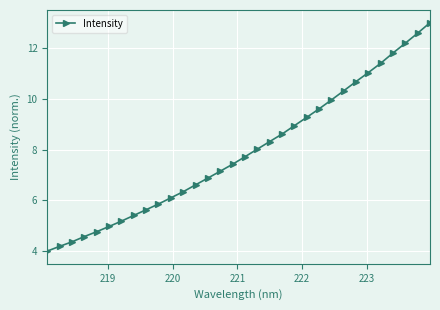

What is the difference between the maximum and second lowest values?

8.8